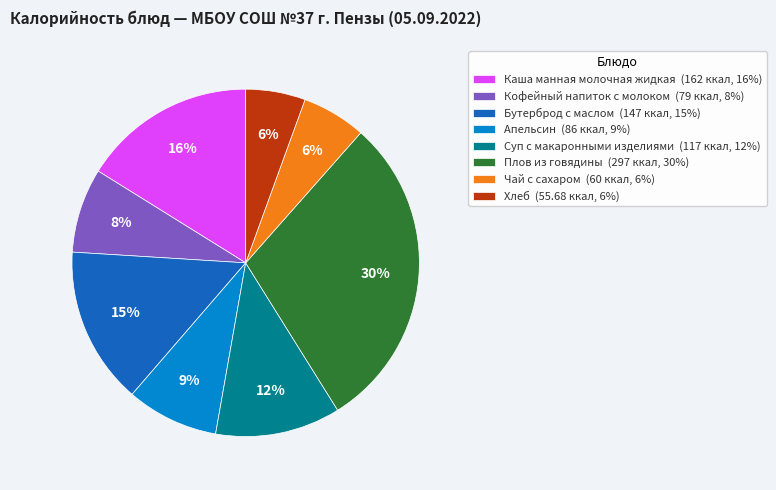

Does Апельсин account for over 50% of the chart?

No